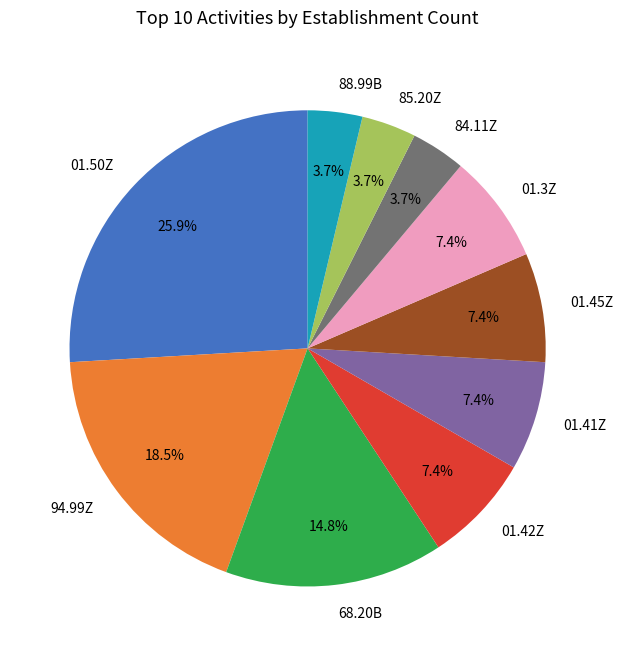

How many segments does this pie chart have?

10